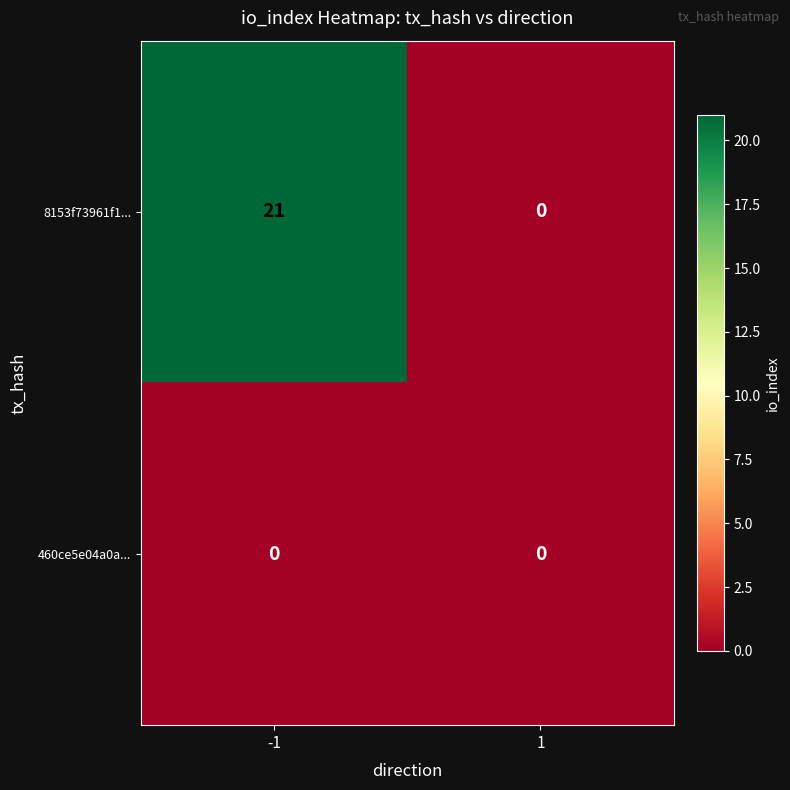

What is the greatest value displayed?

21